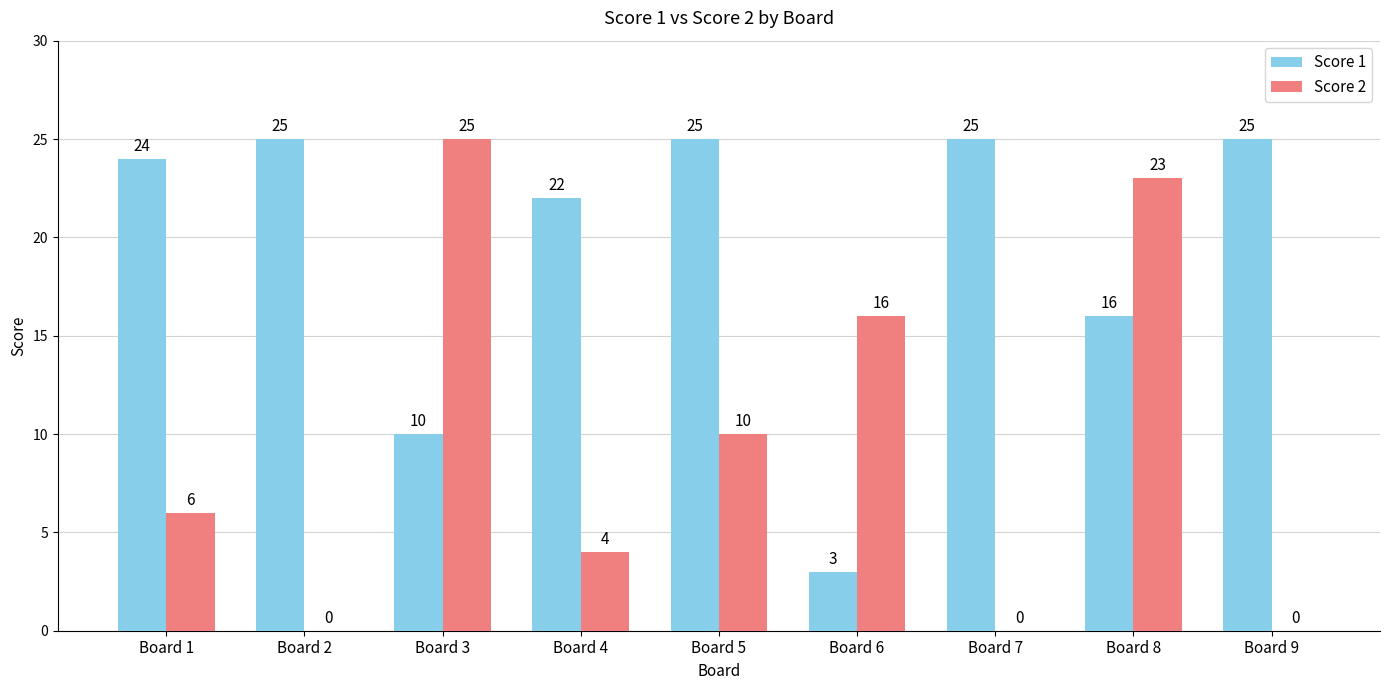

True or false: Score 2 has a value of -13 at Board 7.

False